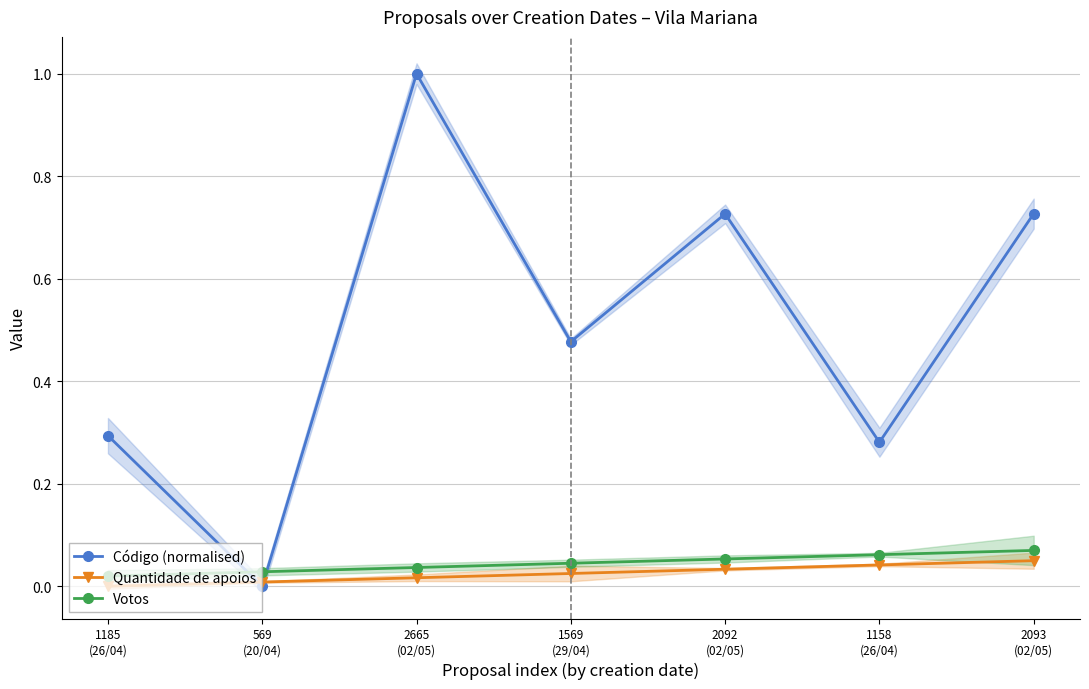

Which category has the lowest value across all series?

569
(20/04)